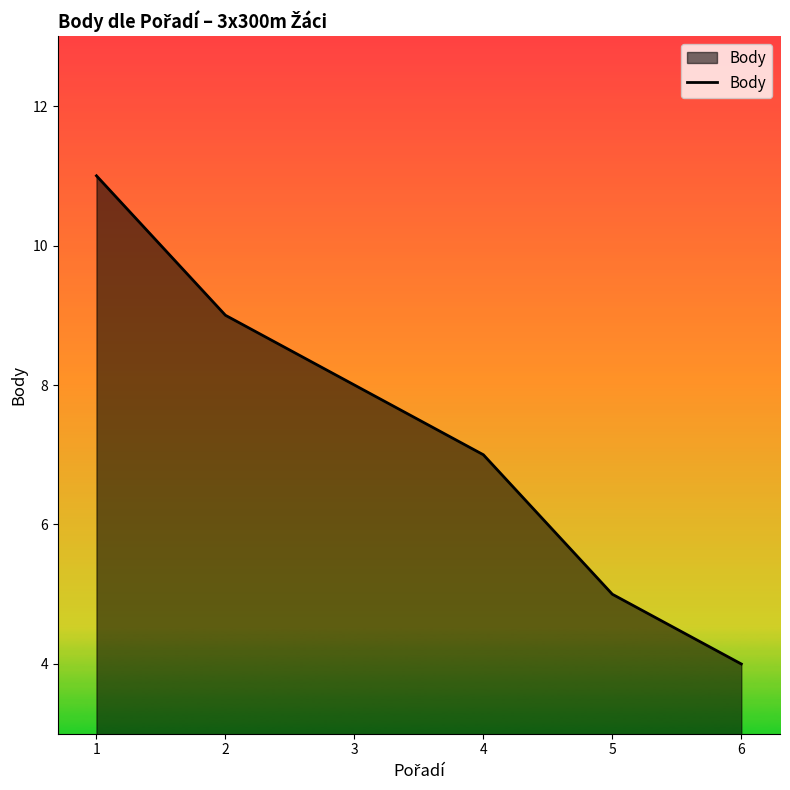

What is the minimum value shown in the chart?

4